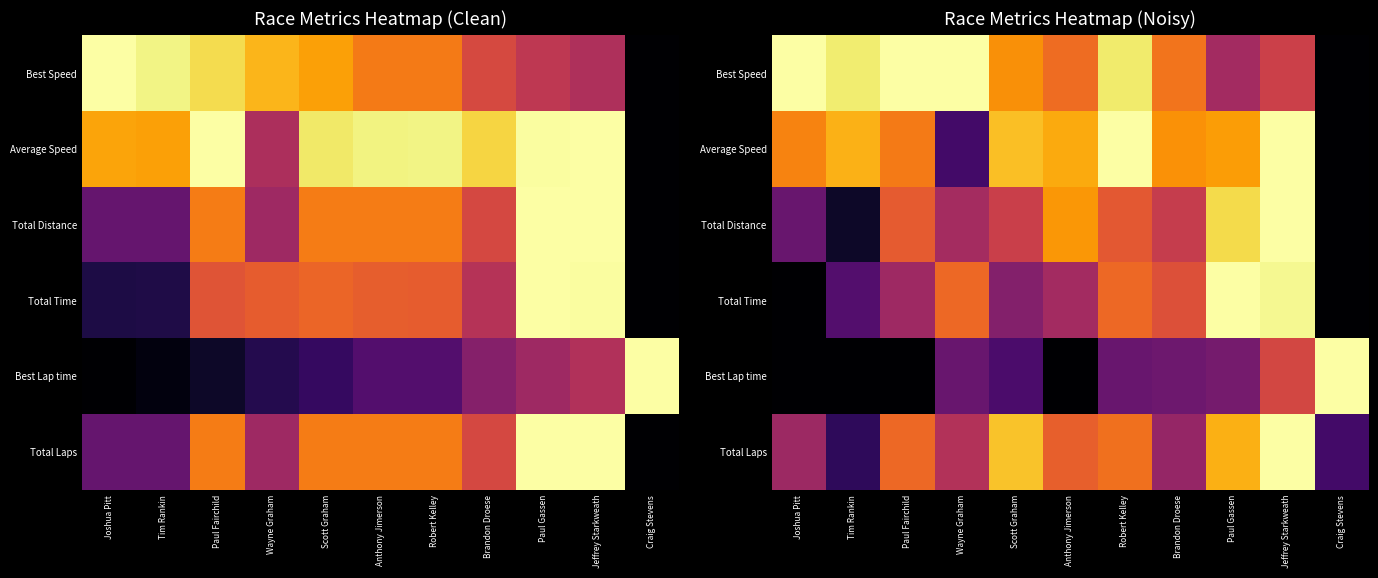

Which category has the highest value in the Best Lap time series?

Craig Stevens